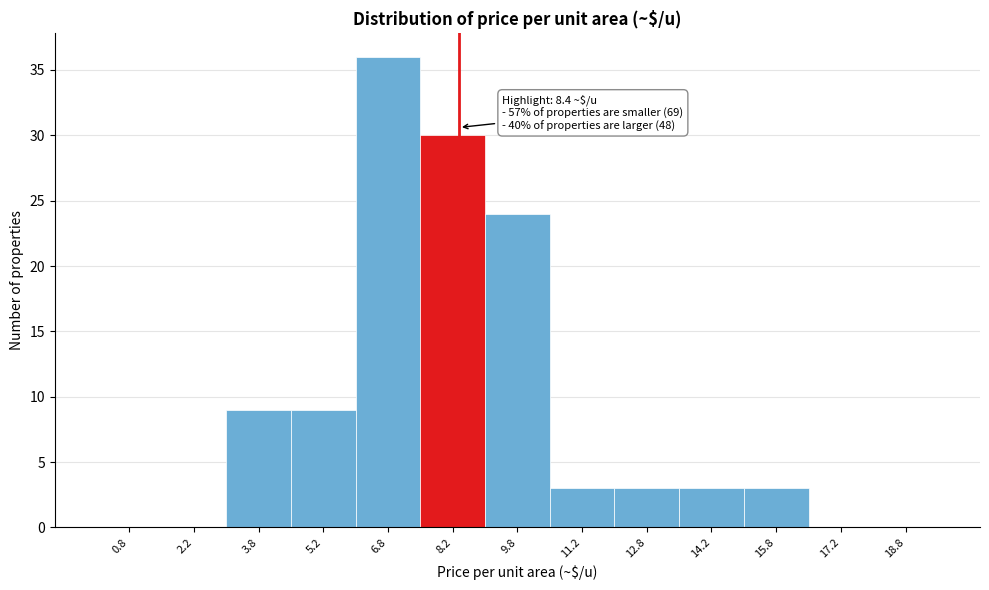

Over which range of the x-axis is the bar tallest?

6.0 to 7.5